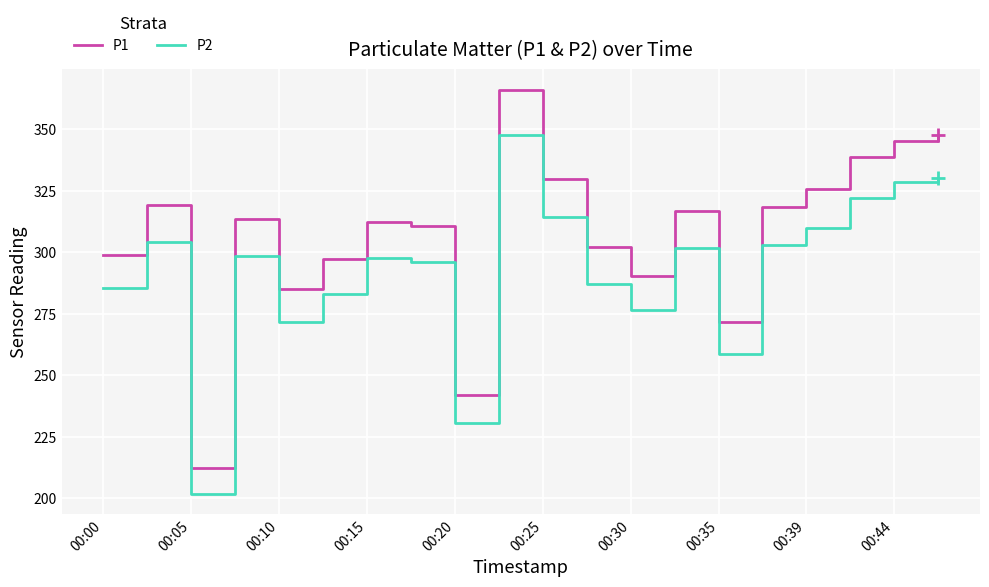

What are all the series names shown in the legend?

P1, P2